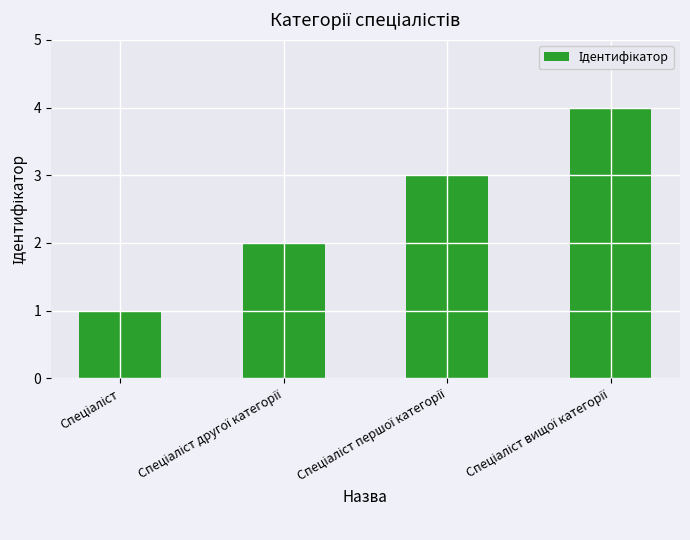

What is the sum of all values?

10